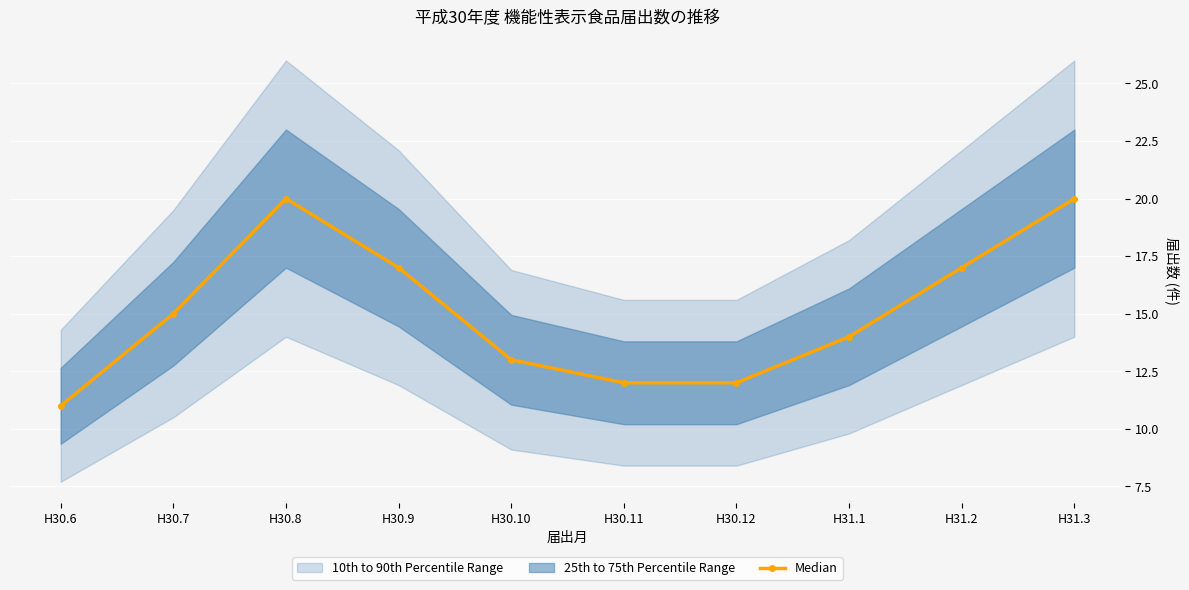

What is the value of the 7th point from the left?

12